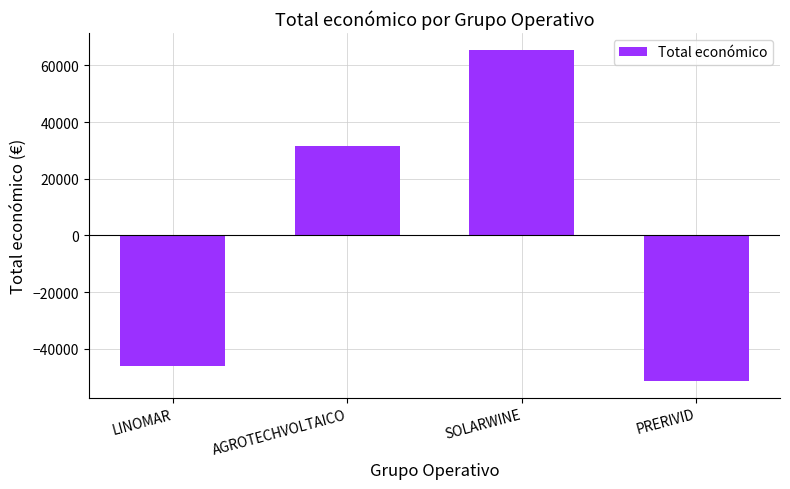

Is it true that the value at PRERIVID is -51371?

True